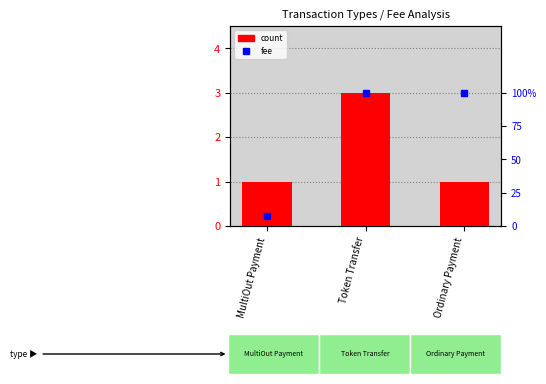

What is the label of the 1st bar from the right?

Ordinary Payment